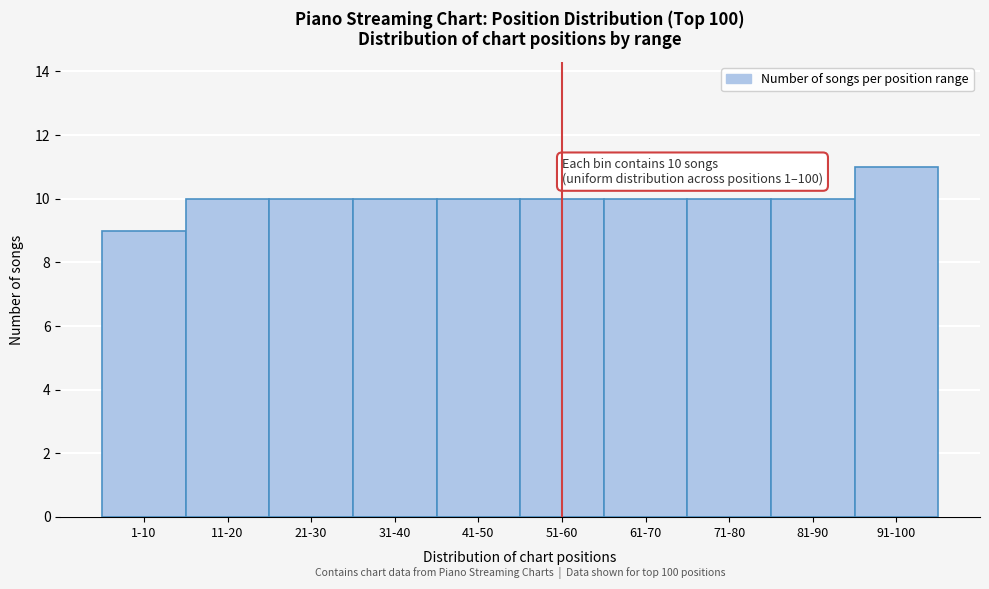

Reading left to right, list all the values displayed in this chart.

9	10	10	10	10	10	10	10	10	11